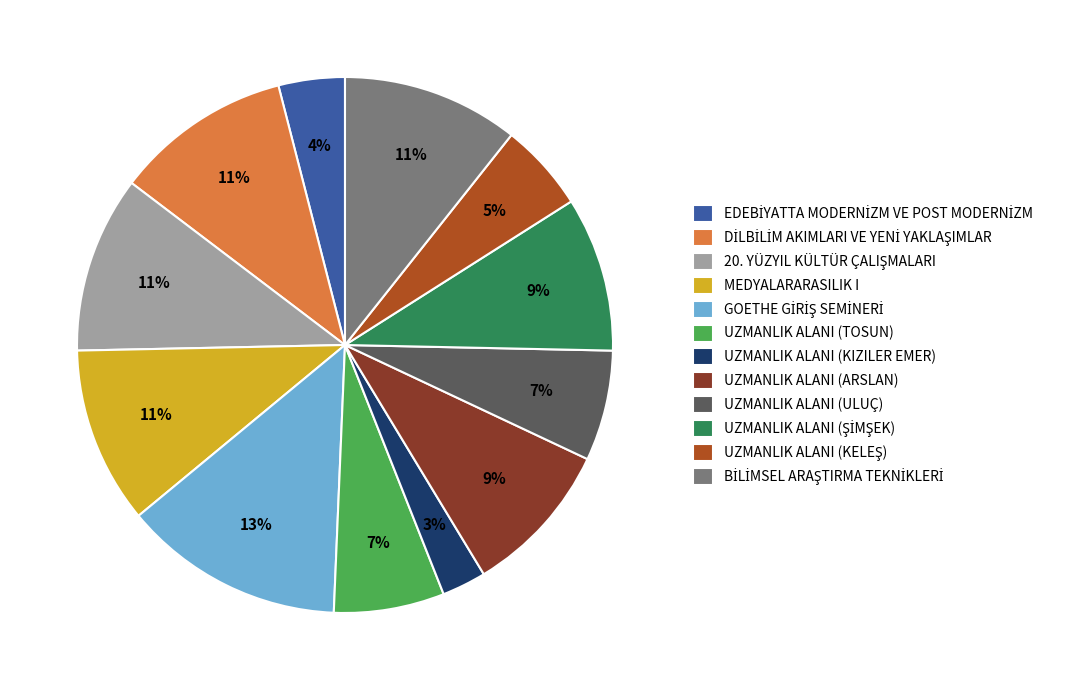

Which category has the smallest portion of the pie?

UZMANLIK ALANI (KIZILER EMER)